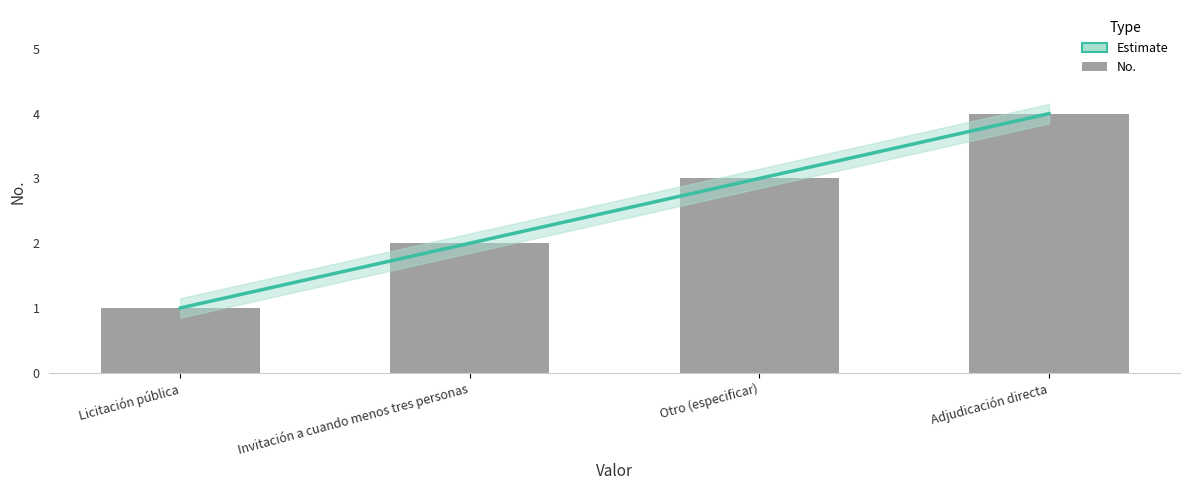

At which label does the data first exceed 3?

Adjudicación directa